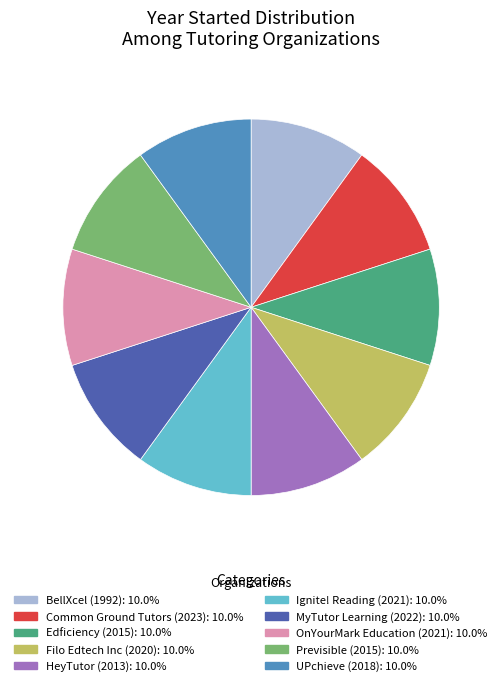

Is the sum of Previsible and UPchieve greater than half?

No